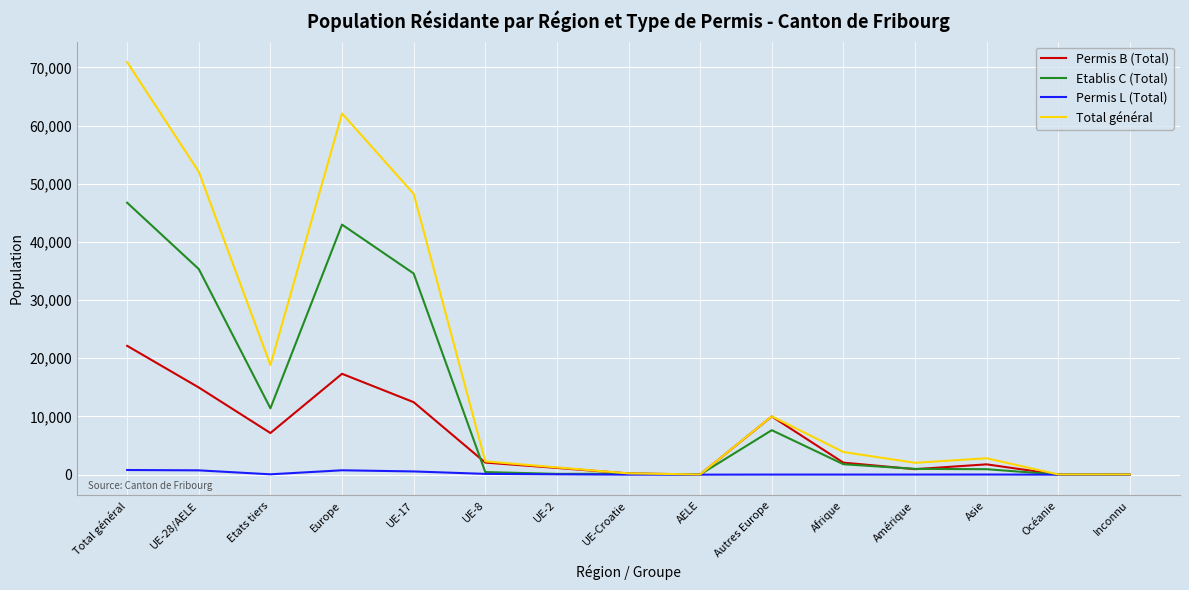

True or false: Etablis C (Total) has a value of 17484 at Europe.

False